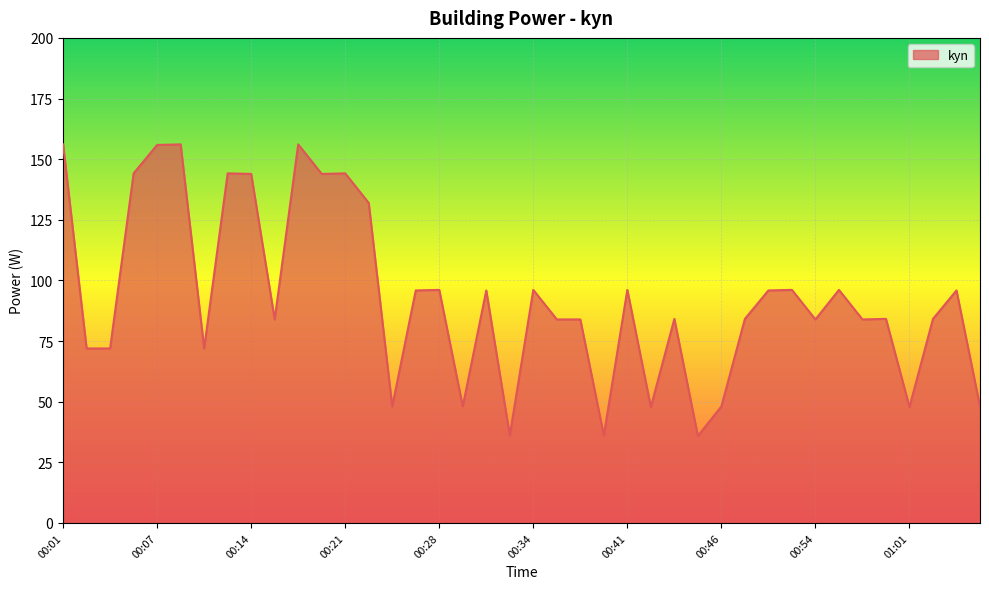

What is the maximum value shown in the chart?

156.1